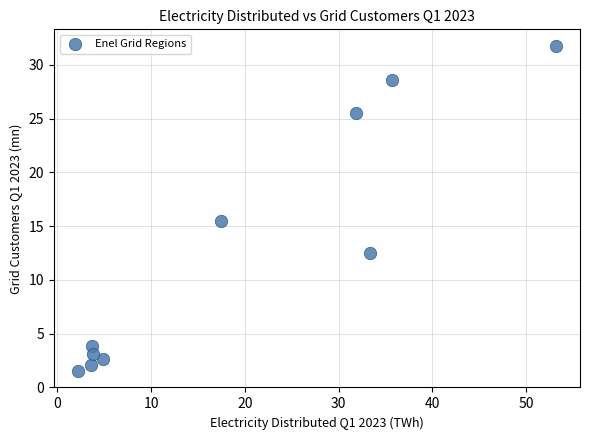

What is the range of X values (max minus min)?

51.0